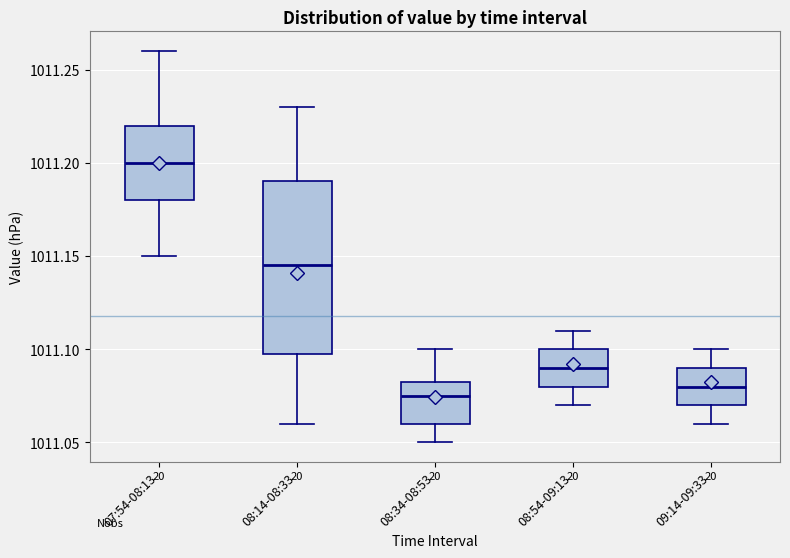

Reading left to right, transcribe this box plot: for each box, give where its median line is, the range the box spans, and where its two whiskers end, as read against the y-axis. The values are not printed on the chart, so give them approximately, as read against the axis.

07:54-08:13: median 1011.200, box 1011.180 to 1011.220, whiskers 1011.150 to 1011.260
08:14-08:33: median 1011.145, box 1011.100 to 1011.190, whiskers 1011.060 to 1011.230
08:34-08:53: median 1011.075, box 1011.060 to 1011.085, whiskers 1011.050 to 1011.100
08:54-09:13: median 1011.090, box 1011.080 to 1011.100, whiskers 1011.070 to 1011.110
09:14-09:33: median 1011.080, box 1011.070 to 1011.090, whiskers 1011.060 to 1011.100